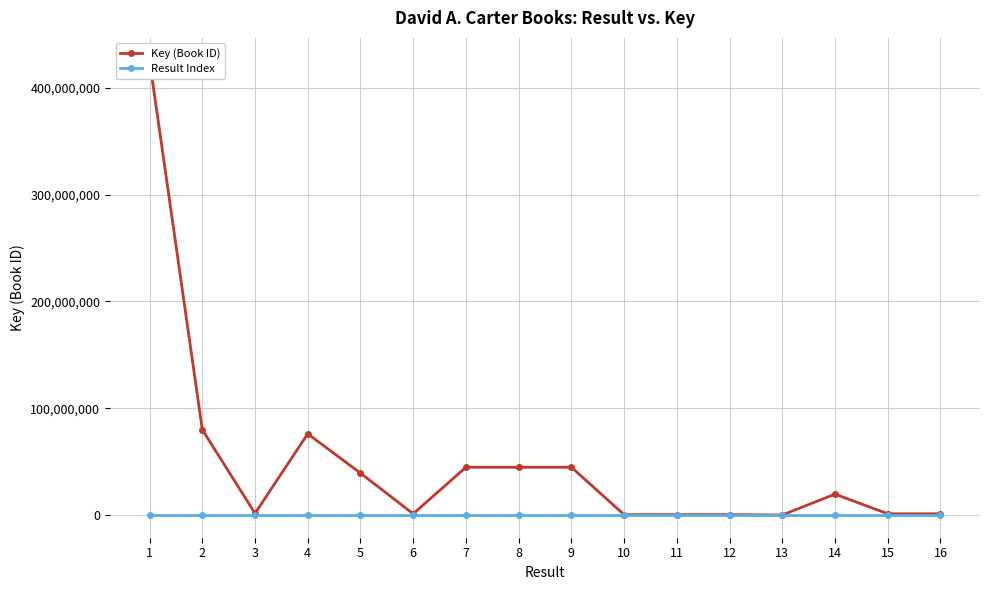

Is this an area chart (filled region under the line)?

No